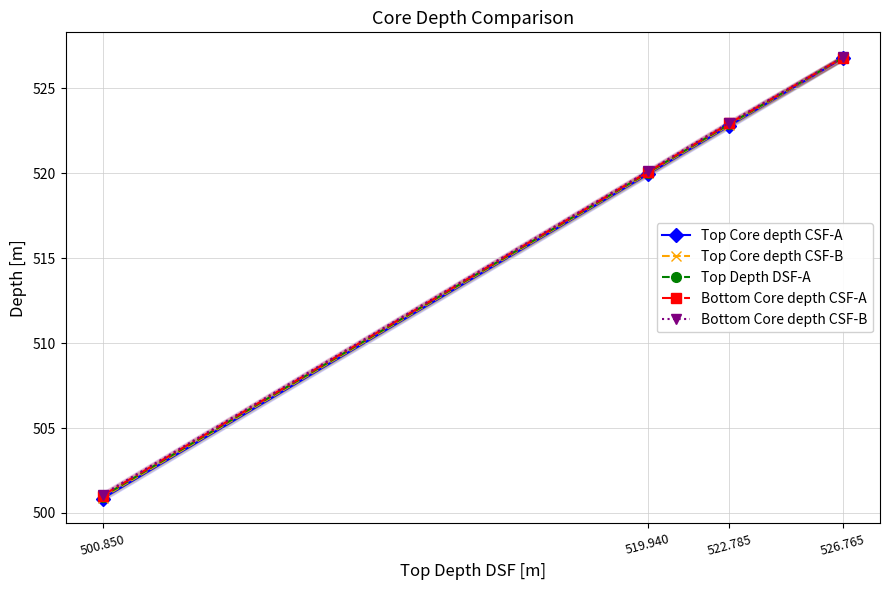

How many values in the Top Core depth CSF-A series are below 522?

2